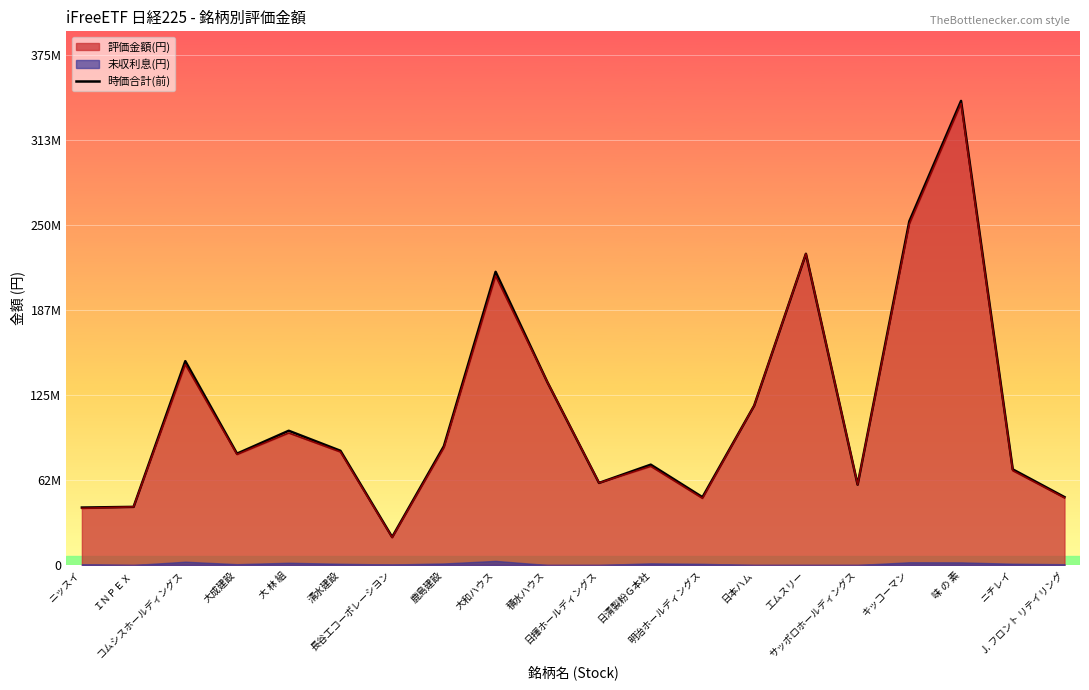

List the labels in order of value, smallest first.

長谷工コーポレーシヨン, ニッスイ, ＩＮＰＥＸ, 明治ホールディングス, J. フロント リテイリング, サッポロホールディングス, 日揮ホールディングス, ニチレイ, 日清製粉Ｇ本社, 大成建設, 清水建設, 鹿島建設, 大 林 組, 日本ハム, 積水ハウス, コムシスホールディングス, 大和ハウス, エムスリー, キッコーマン, 味 の 素